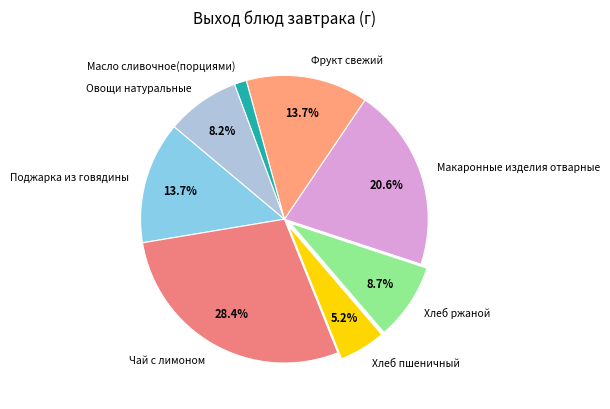

What is the total percentage of Макаронные изделия отварные and Поджарка из говядины?

34.3%